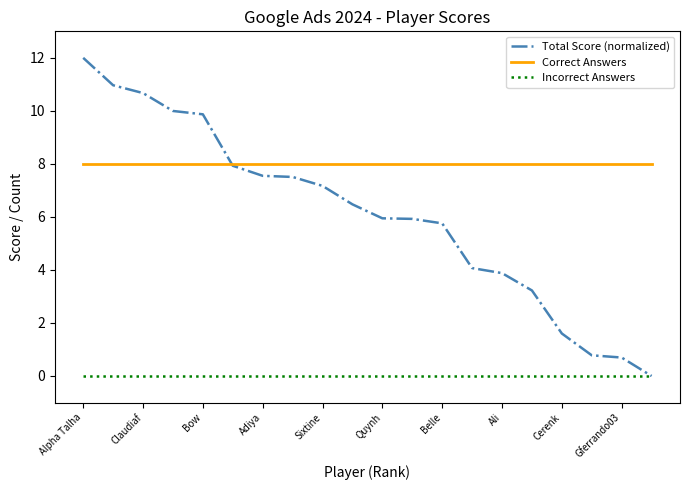

Rank the series by their average value, from lowest to highest.

Incorrect Answers, Total Score (normalized), Correct Answers